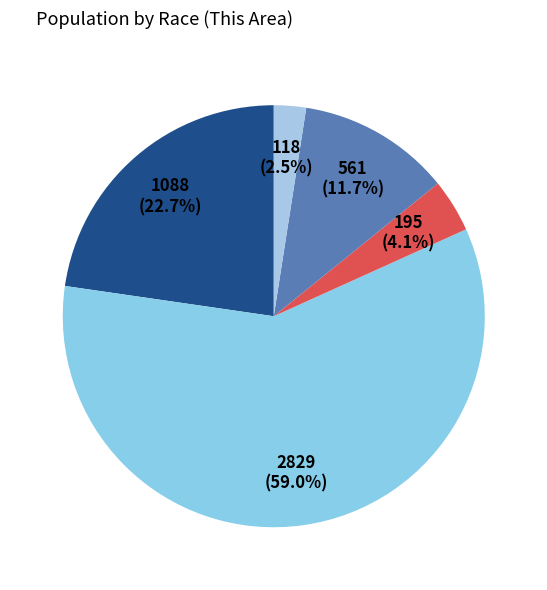

What is the smallest slice in the pie chart?

Two or More Races